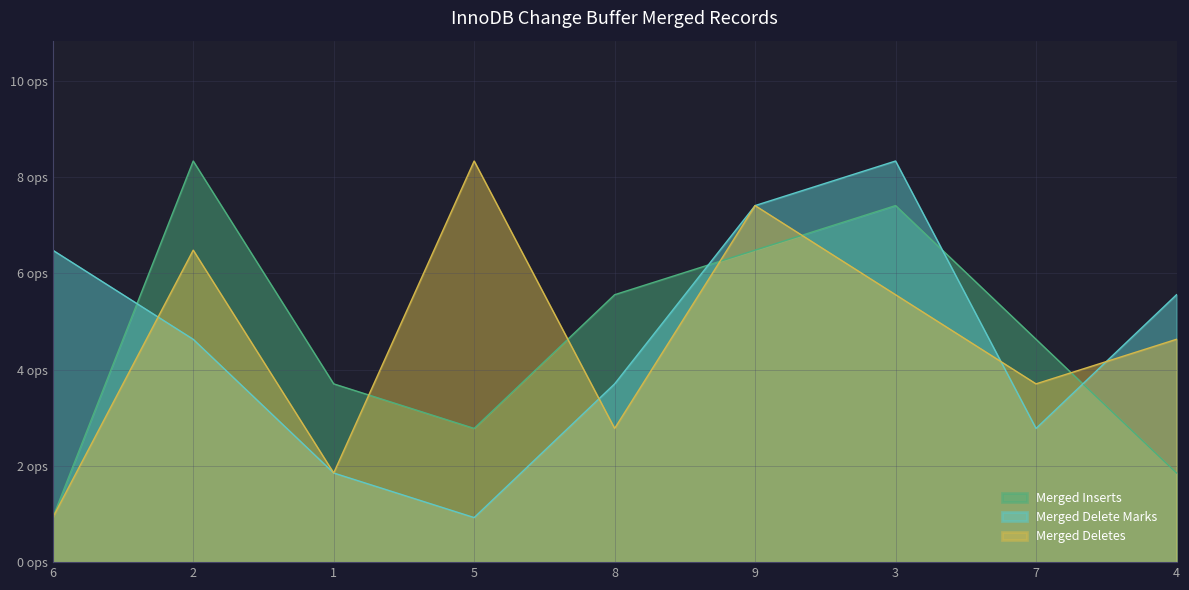

True or false: Merged Deletes has more than 2 points higher than both neighbors.

True